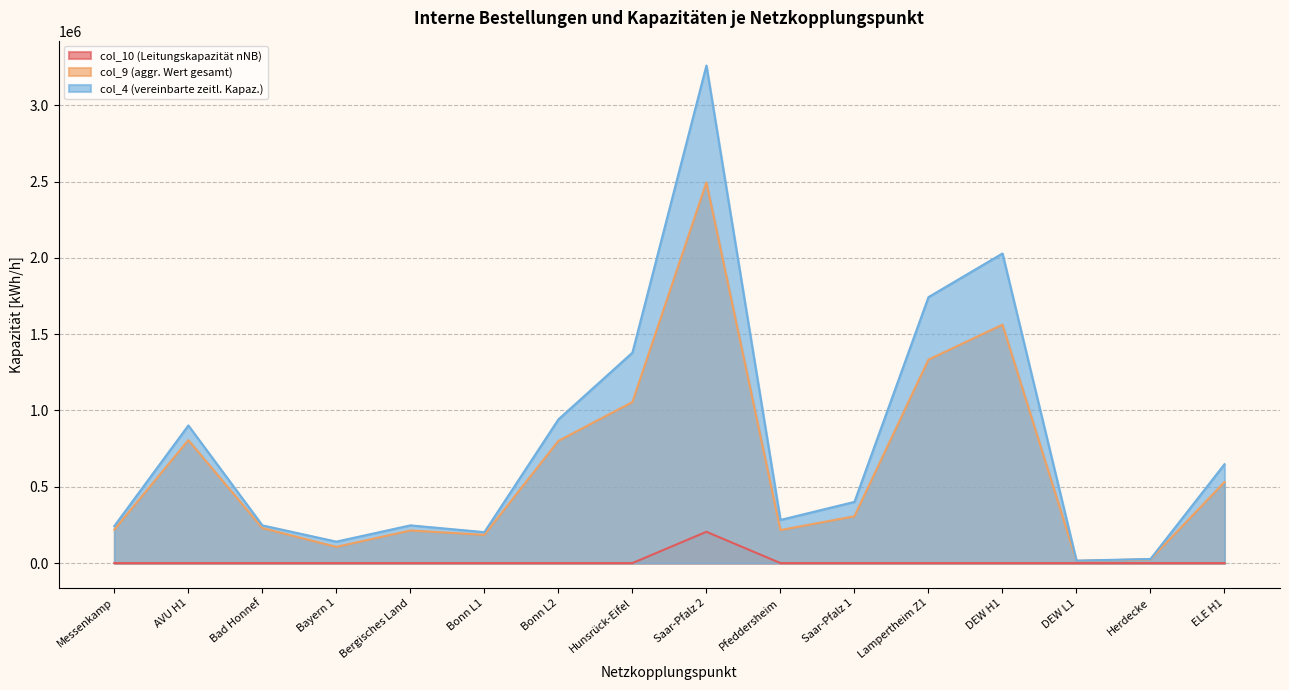

What is the label of the 8th point from the right?

Saar-Pfalz 2